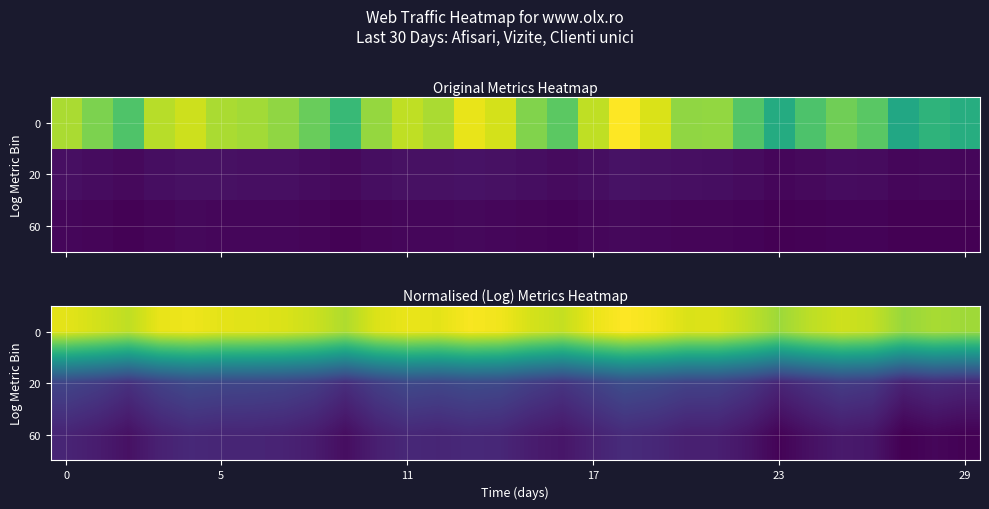

What is the minimum value for 0?

15.7